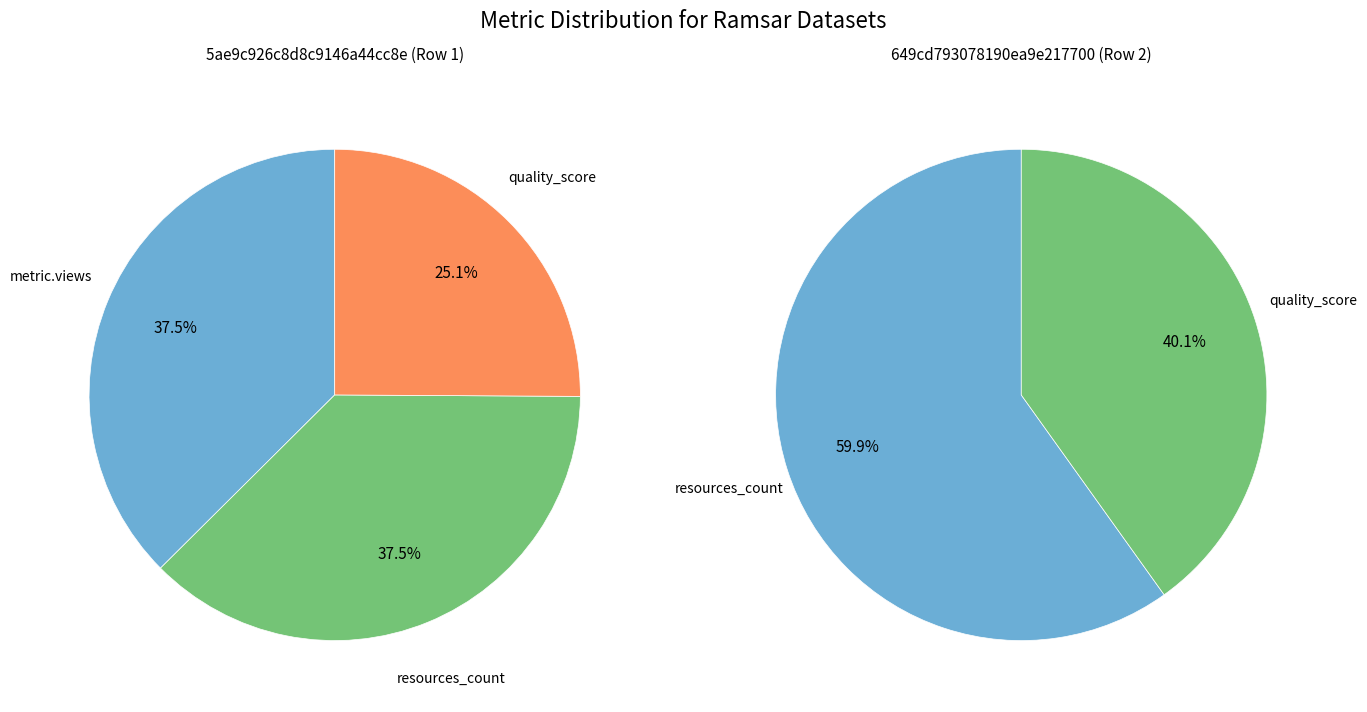

How many segments does this pie chart have?

2